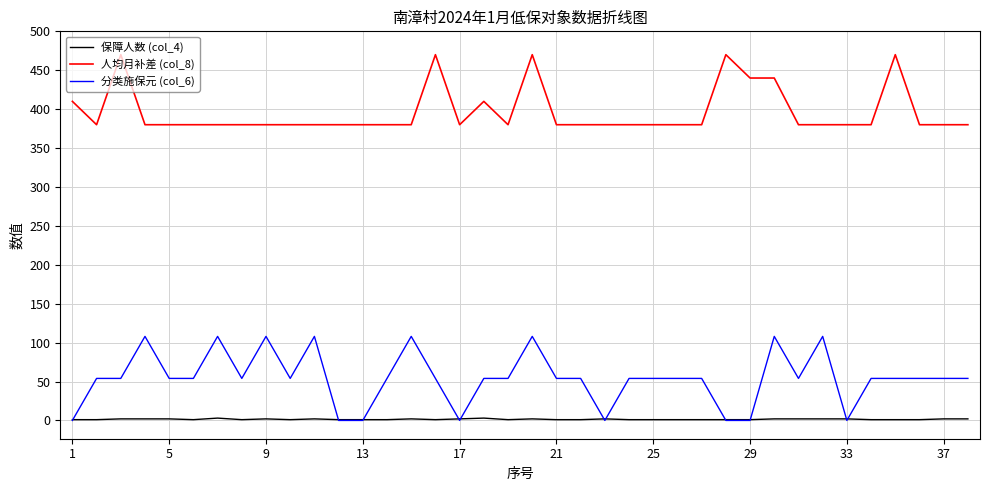

True or false: 分类施保元 (col_6) and 人均月补差 (col_8) cross at least once.

False